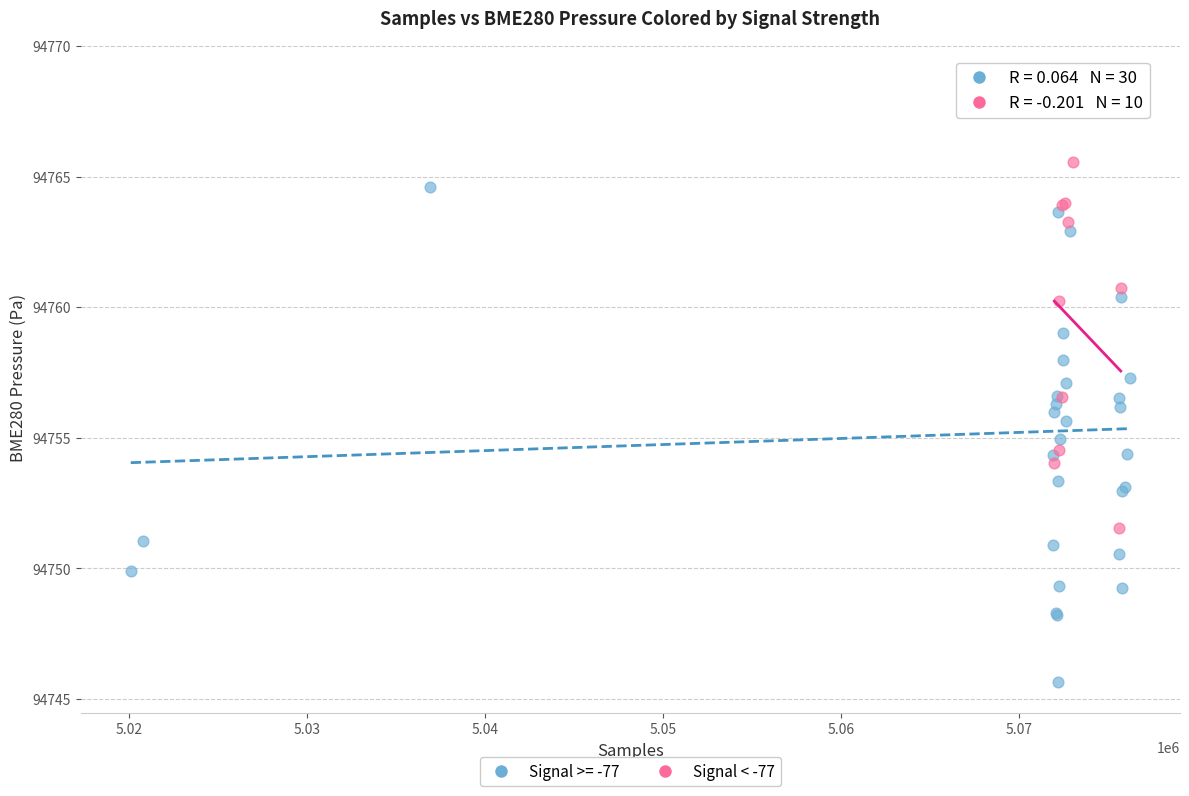

Which series reaches the maximum Y coordinate?

Signal >= -77